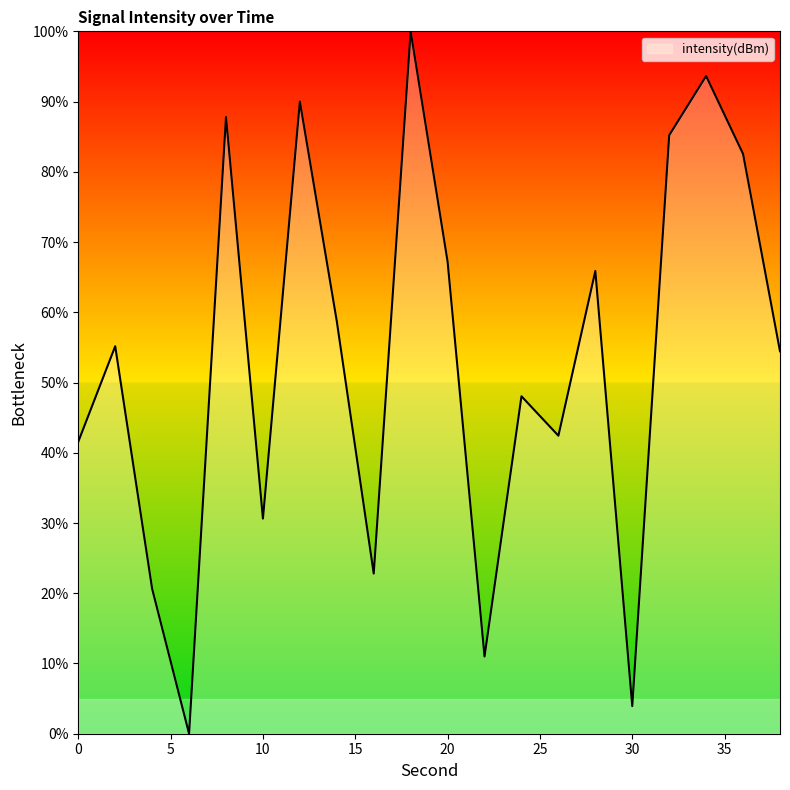

What is the greatest value displayed?

100.0